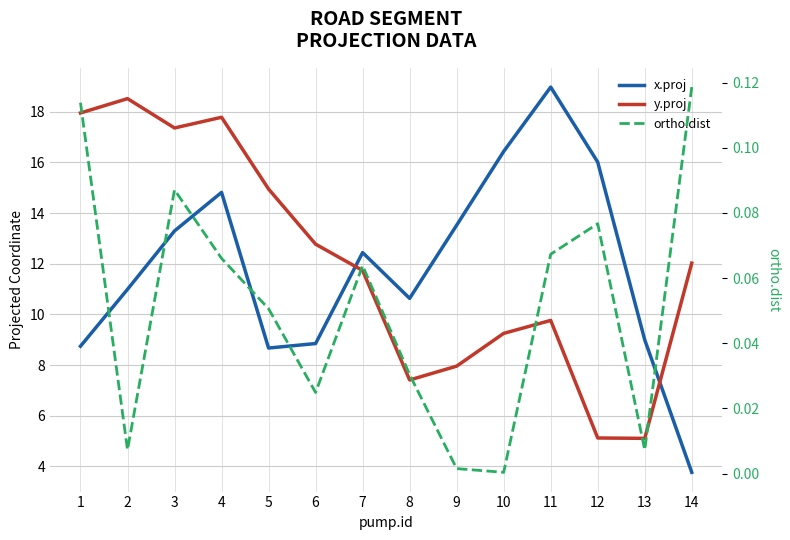

Reading left to right, list all the values displayed in this chart.

x.proj: 8.7	11.0	13.3	14.8	8.7	8.9	12.4	10.6	13.5	16.4	19.0	16.0	9.0	3.8
y.proj: 18.0	18.5	17.4	17.8	15.0	12.8	11.7	7.4	8.0	9.3	9.8	5.1	5.1	12.0
ortho.dist: 0.1	0.0	0.1	0.1	0.1	0.0	0.1	0.0	0.0	0.0	0.1	0.1	0.0	0.1